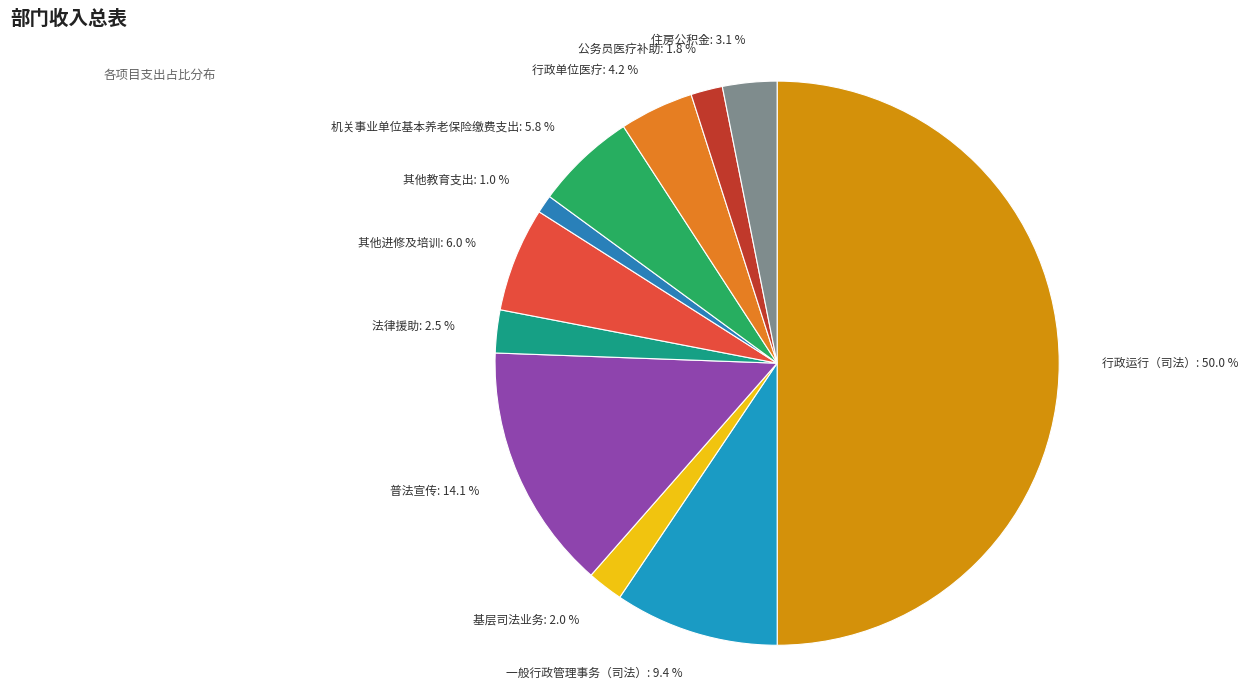

Is the sum of 机关事业单位基本养老保险缴费支出: 5.8 % and 行政运行（司法）: 50.0 % greater than half?

Yes